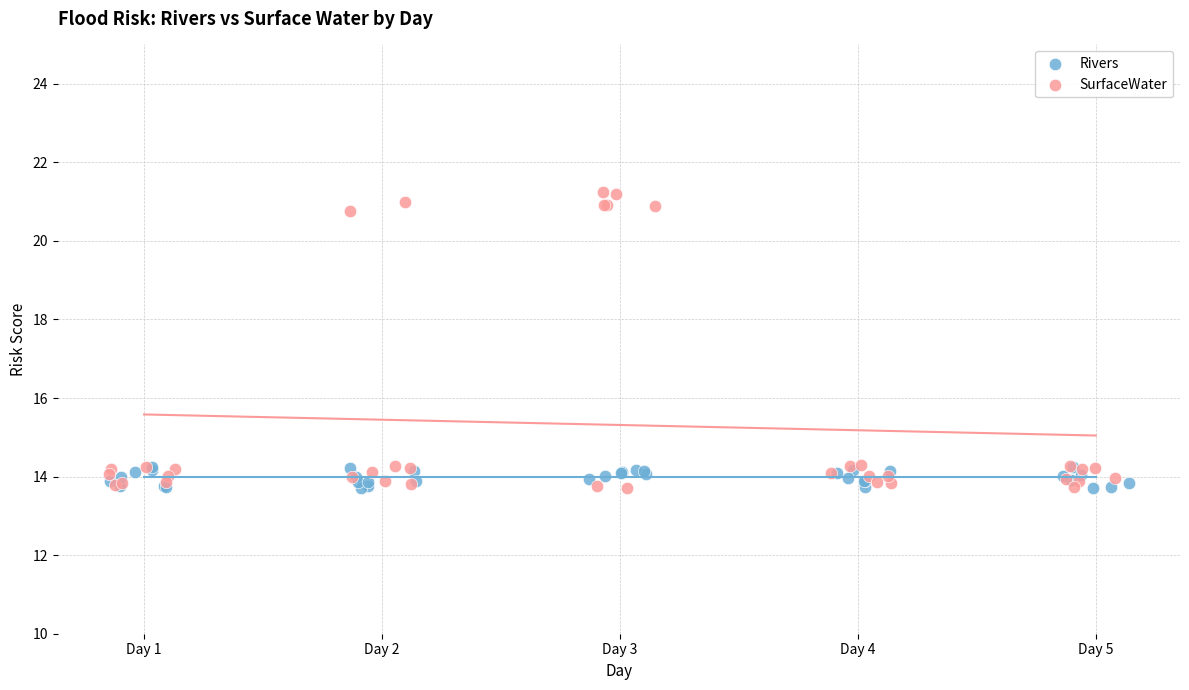

Which series has the widest spread of Y values?

SurfaceWater